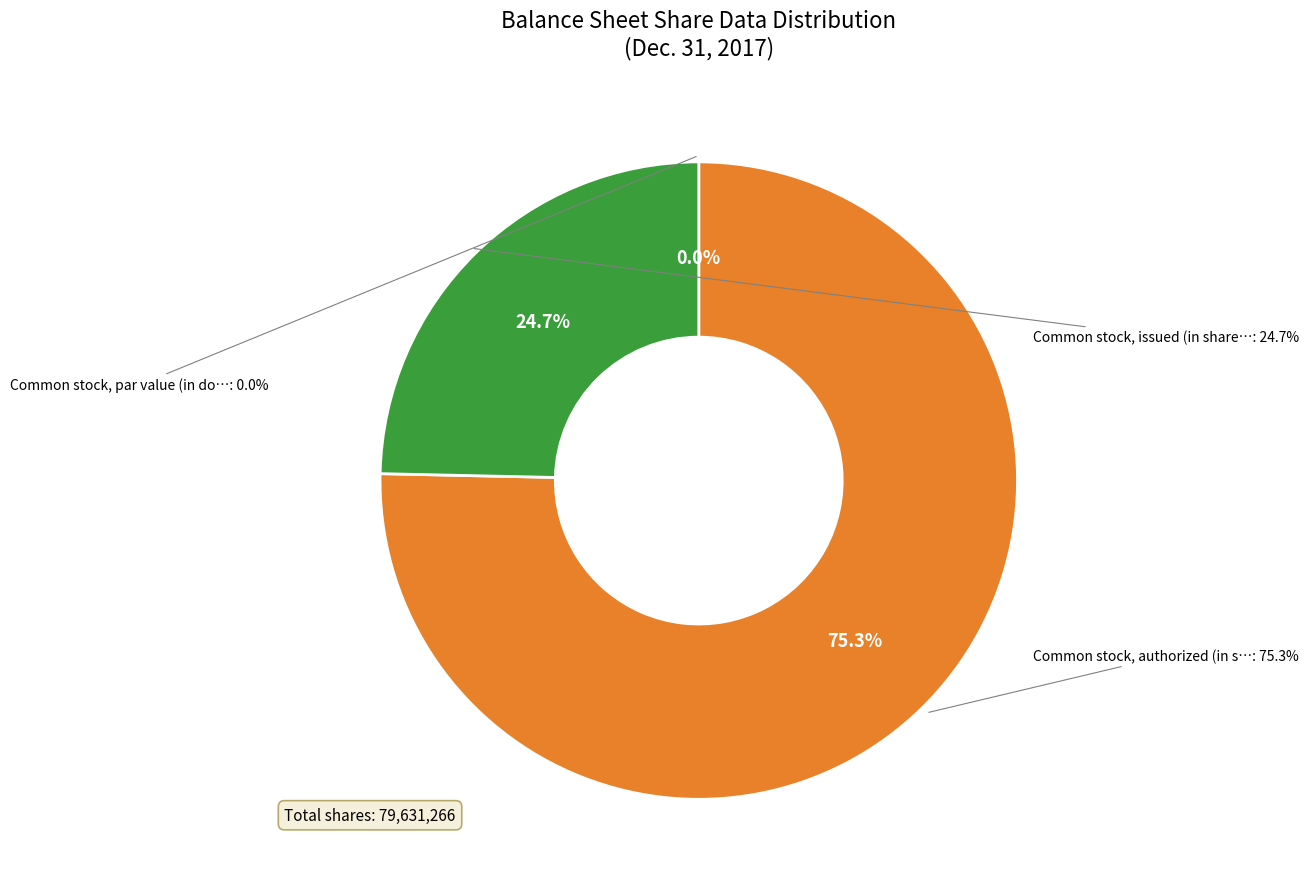

What is the change in value from Common stock, par value (in dollars per share) to Common stock, issued (in shares)?

+19631266.0